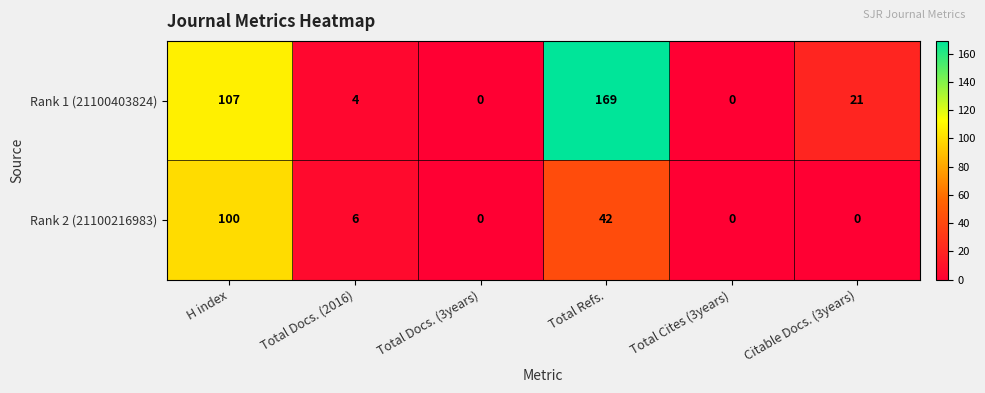

At which category does the chart reach its peak across all series?

Total Refs.